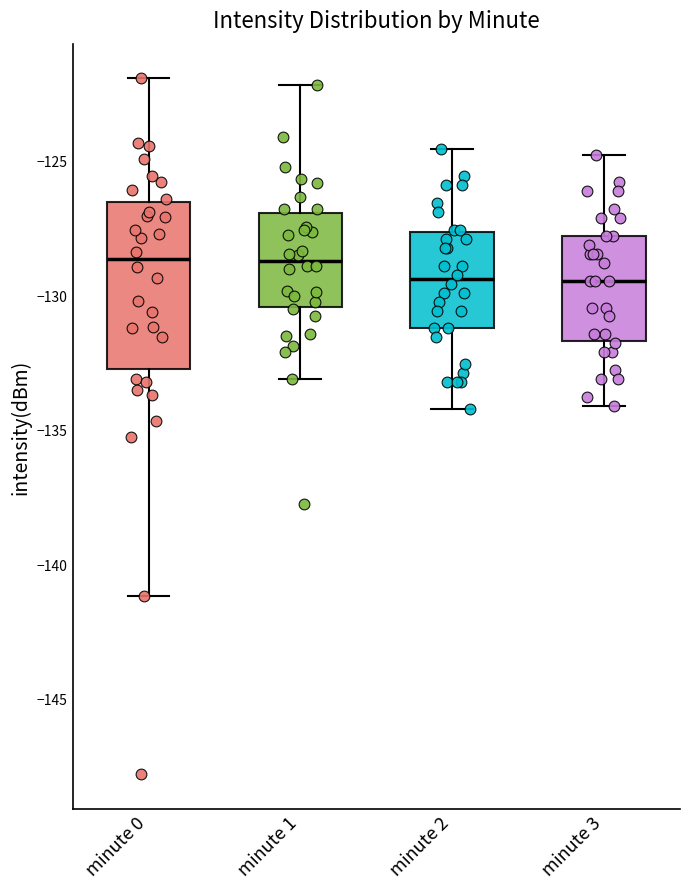

Comparing the boxes themselves (not the whiskers), which one is the tallest?

minute 0